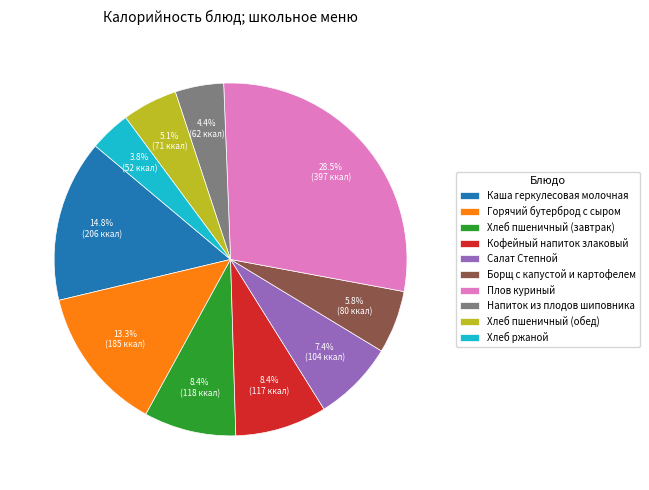

Is Хлеб пшеничный (обед) the majority of the pie?

No